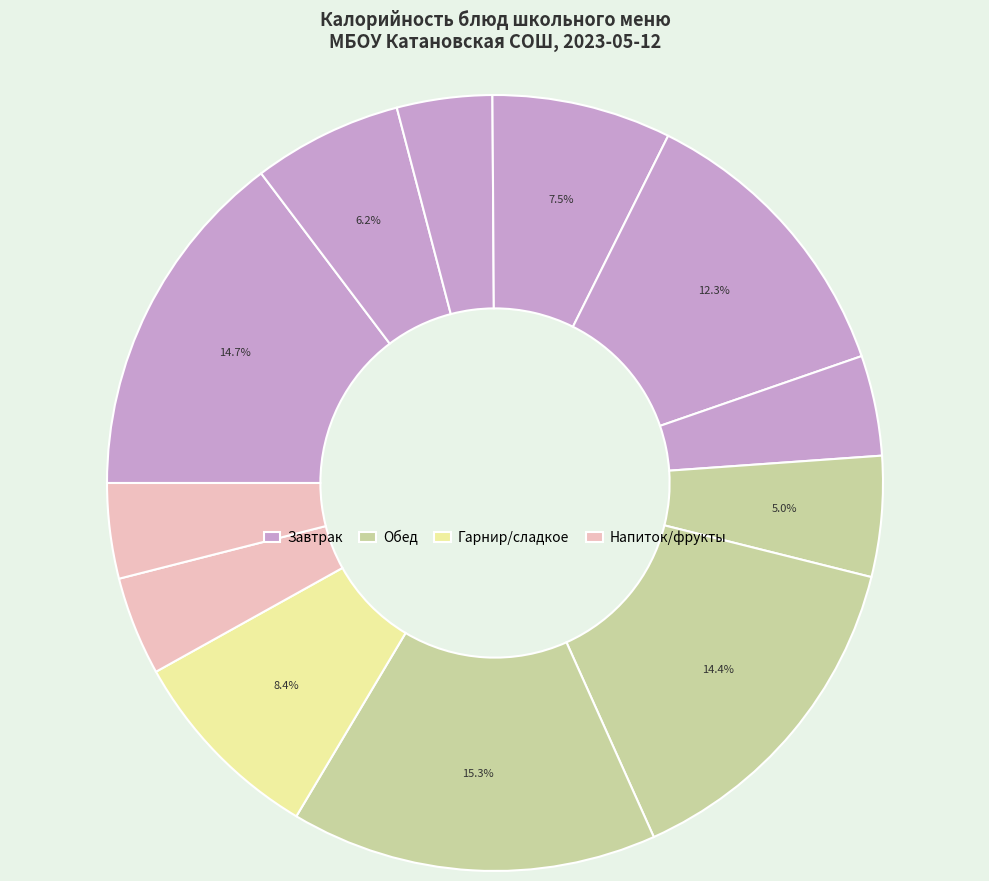

Count the number of slices in the pie.

12